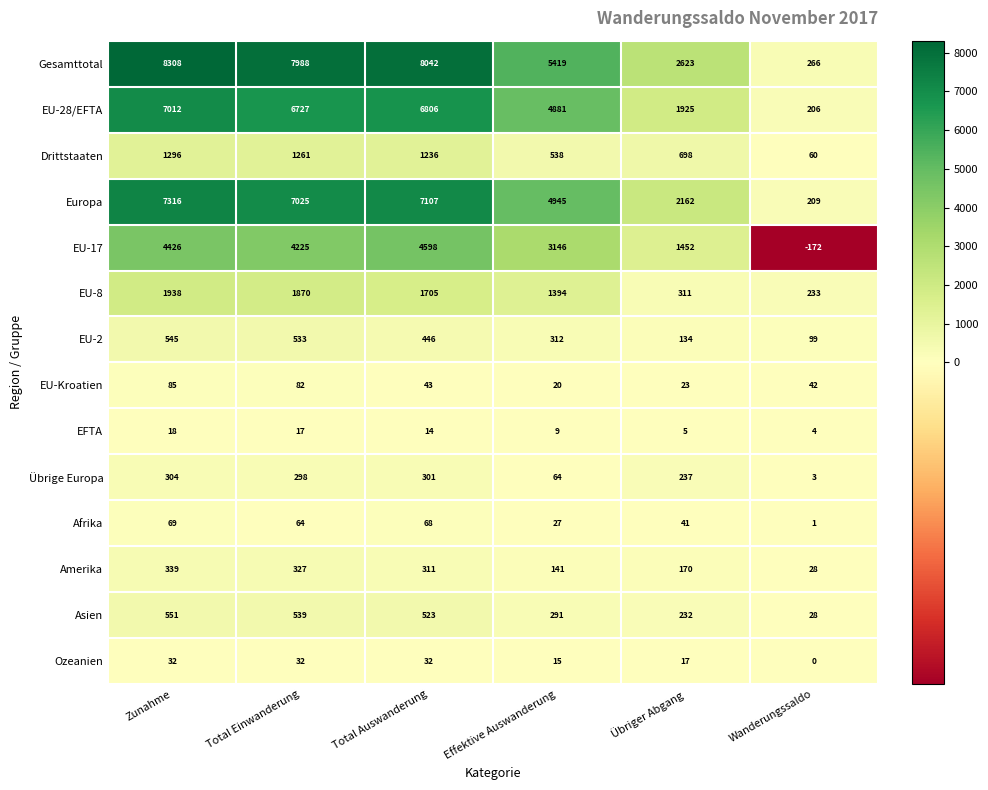

Which label corresponds to the largest value in the chart?

Zunahme